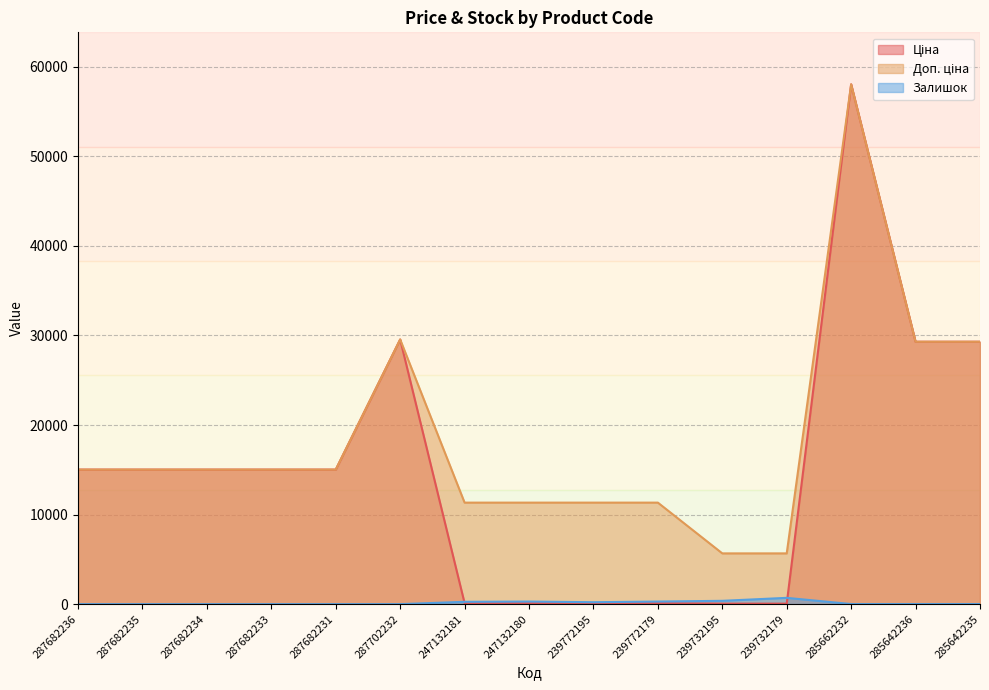

Where is Ціна nearest to the value 29046?

285642236